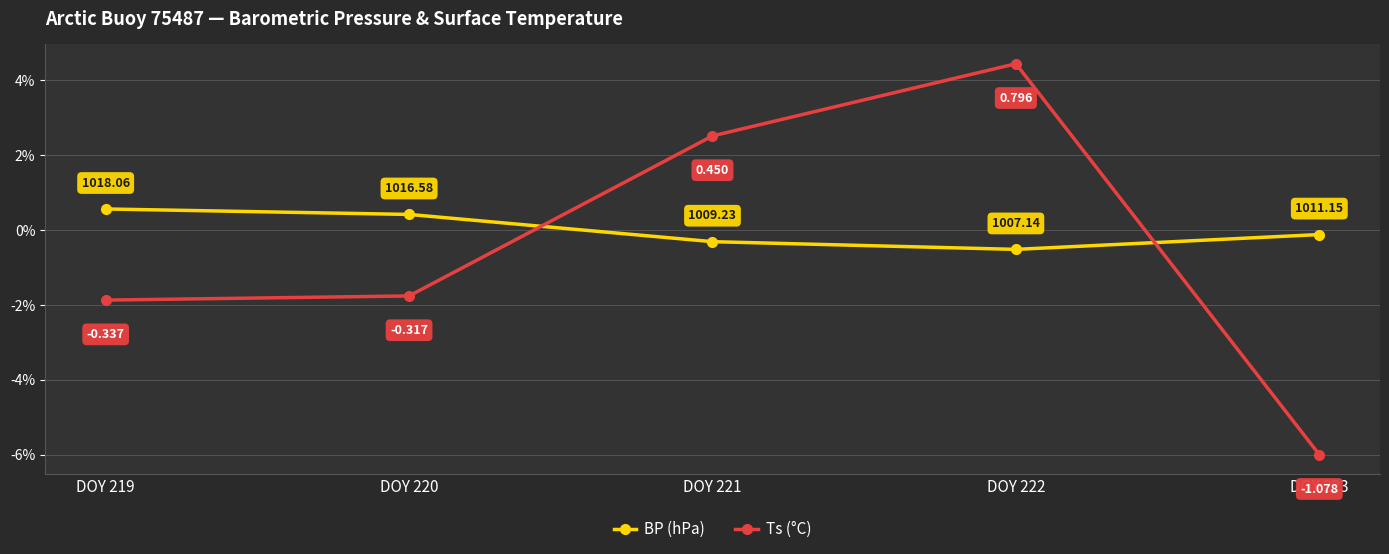

How many values in Ts (°C) are above zero?

2